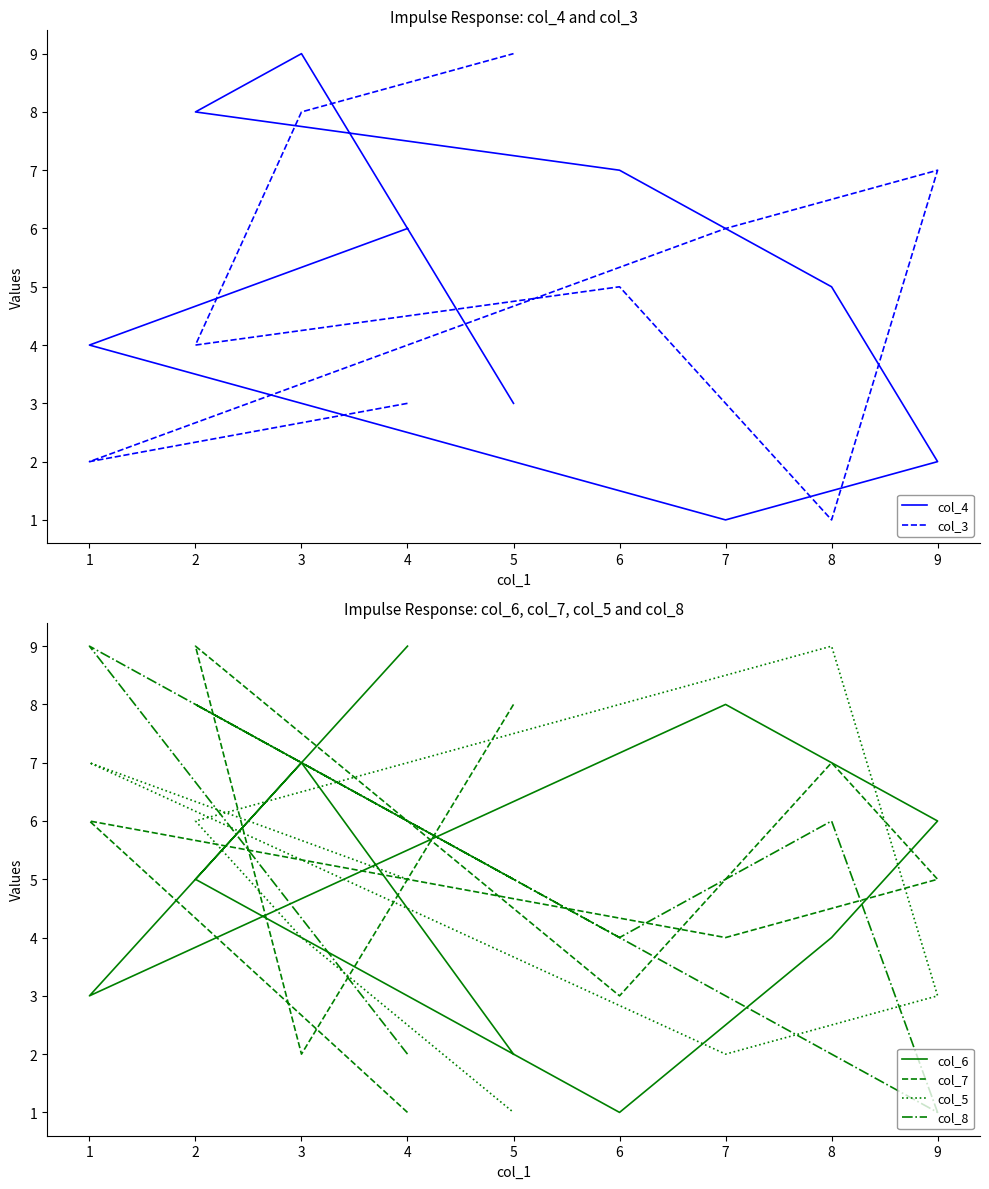

Rank the categories by col_8 value from lowest to highest.

9, 4, 7, 6, 5, 8, 3, 2, 1